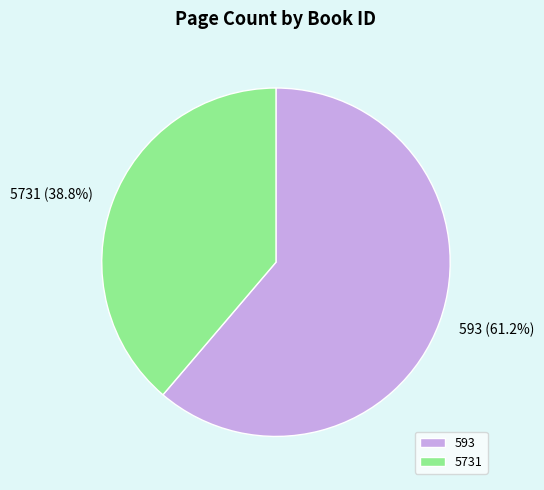

Rank the categories by value from lowest to highest.

5731, 593